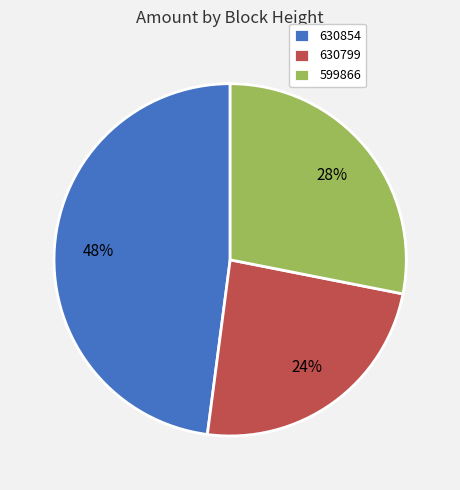

What is the largest slice in the pie chart?

630854